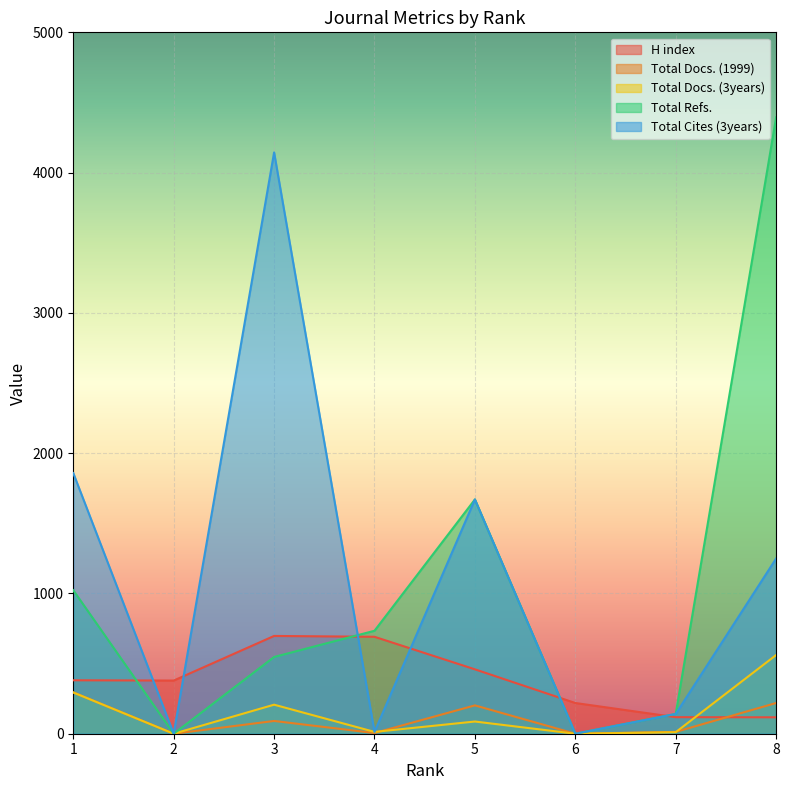

What is the maximum value for H index?

697